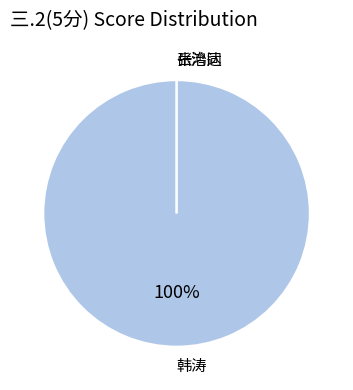

Which category has the biggest portion of the pie?

2020171001